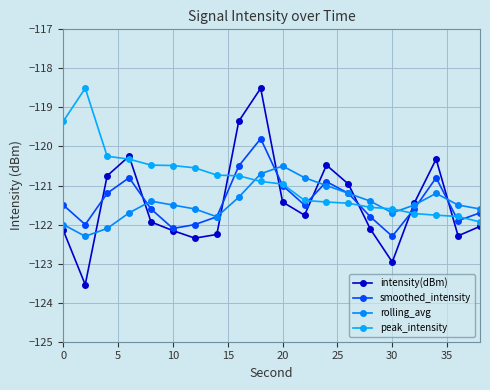

Does the chart have visible grid lines?

Yes